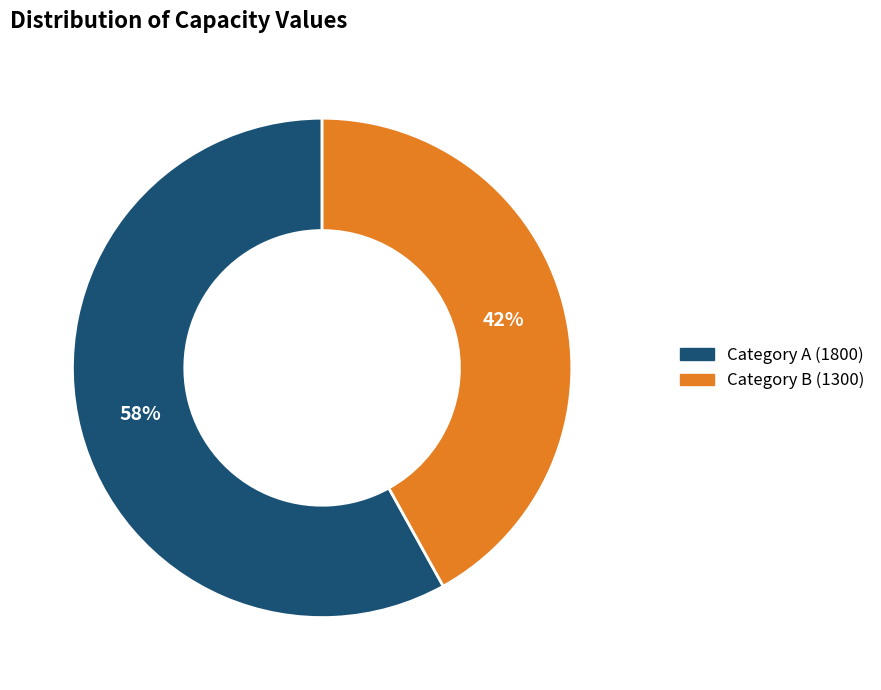

Does any single category account for the majority?

Yes